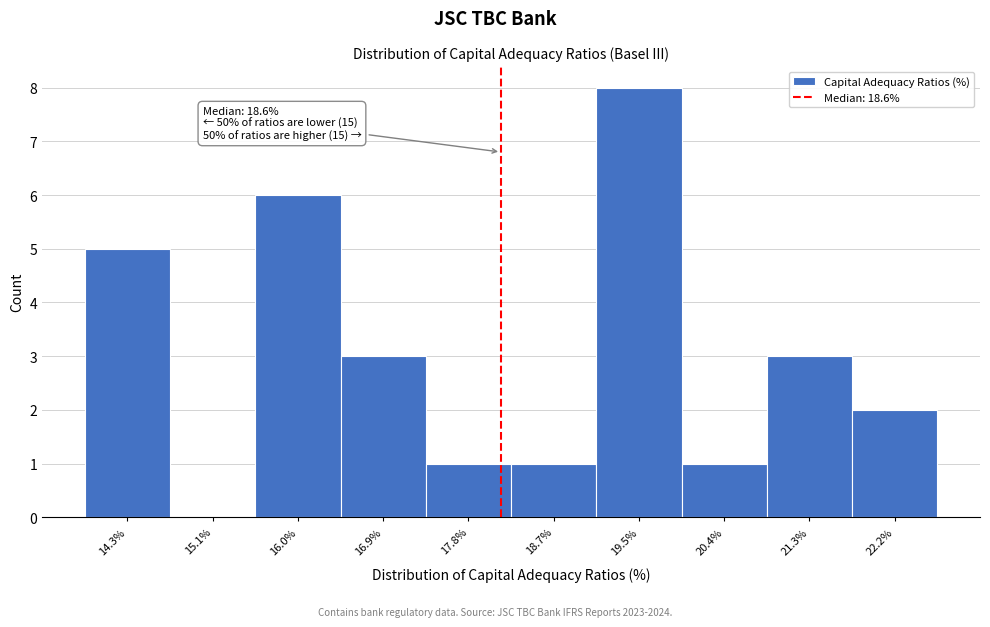

Reading right to left, transcribe all the data shown in this chart.

22.2%=2	21.3%=3	20.4%=1	19.5%=8	18.7%=1	17.8%=1	16.9%=3	16.0%=6	15.1%=0	14.3%=5